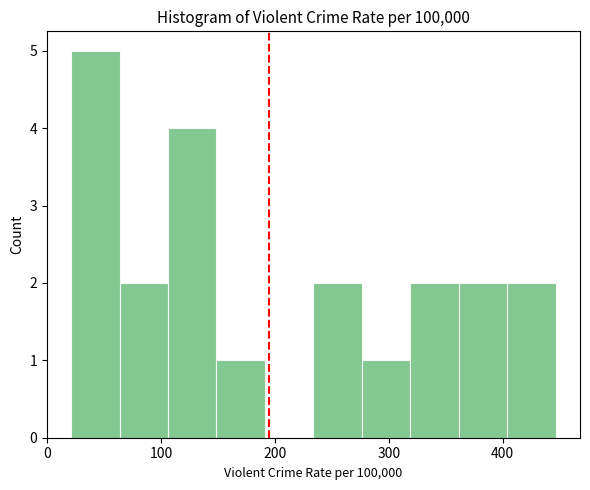

What is the height of the bar covering 320 to 360 on the x-axis? Neither the bar edges nor the heights are printed on the chart, so give them approximately, as read against the axes.

2